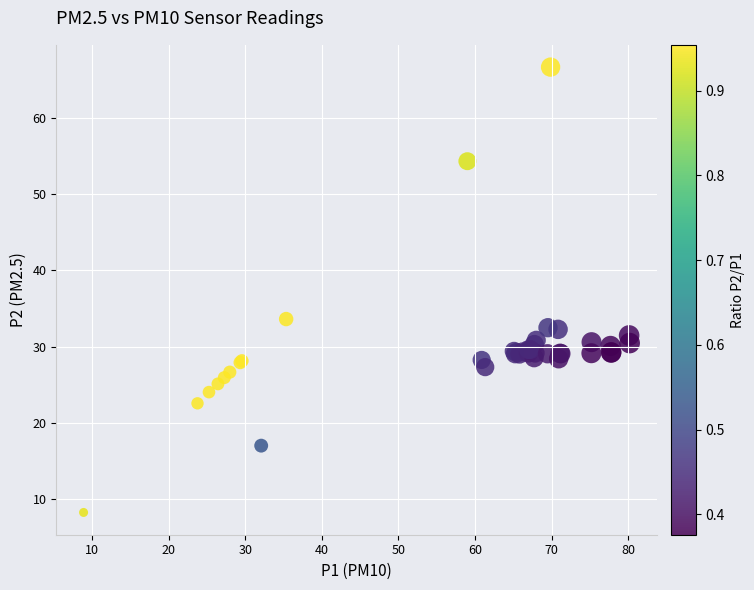

What Y value in the scatter plot is closest to 37?

33.6